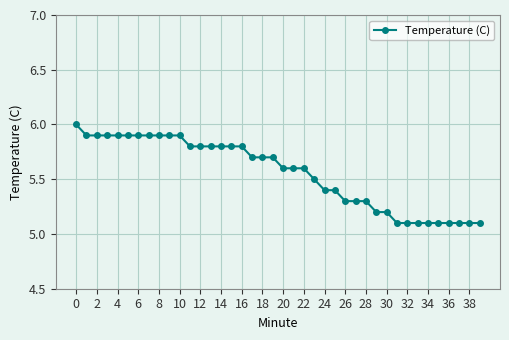

What is the smallest value displayed?

5.1